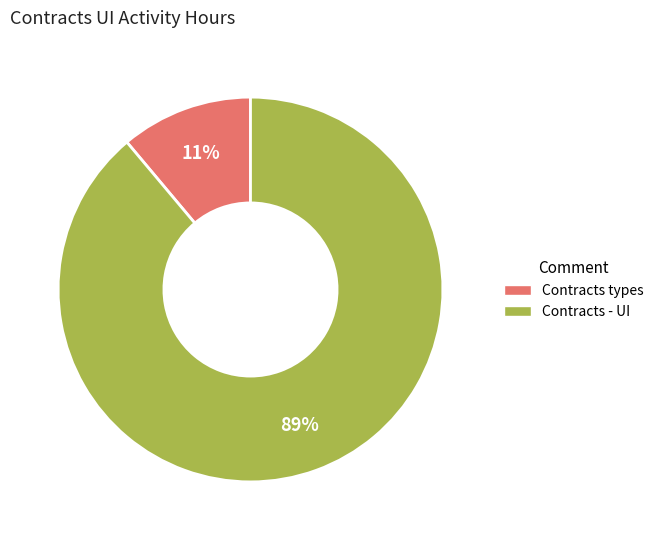

Is it true that Contracts types is 11% of the pie?

True